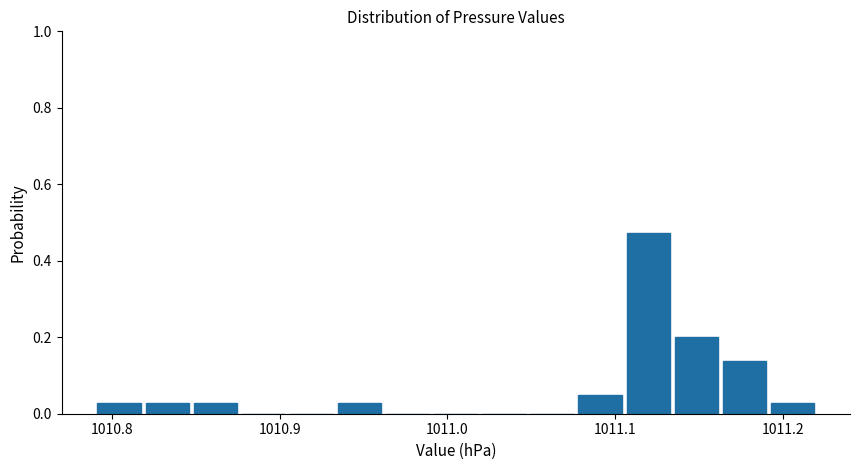

Around what value on the x-axis is the tallest bar? Give the approximate position of its centre, as read against the axis.

1011.12